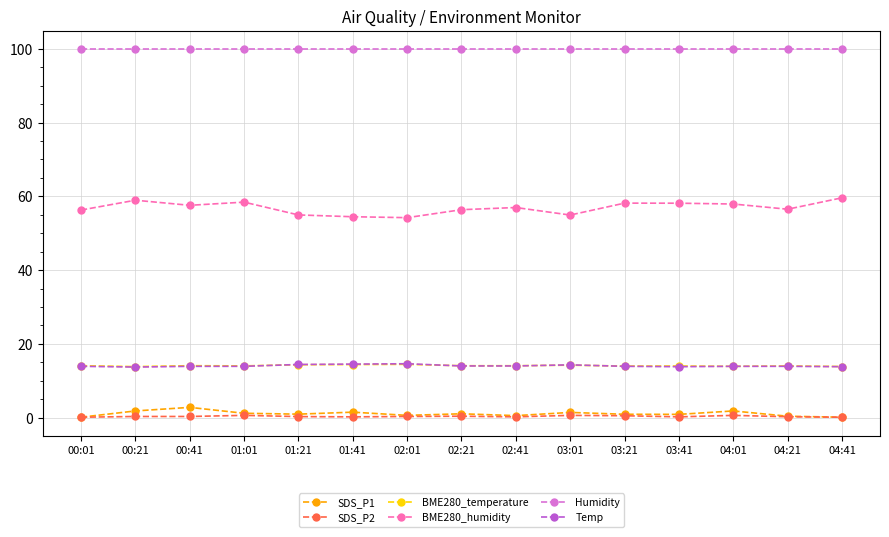

The SDS_P2 series shows 0.3 at 01:21. True or false?

True